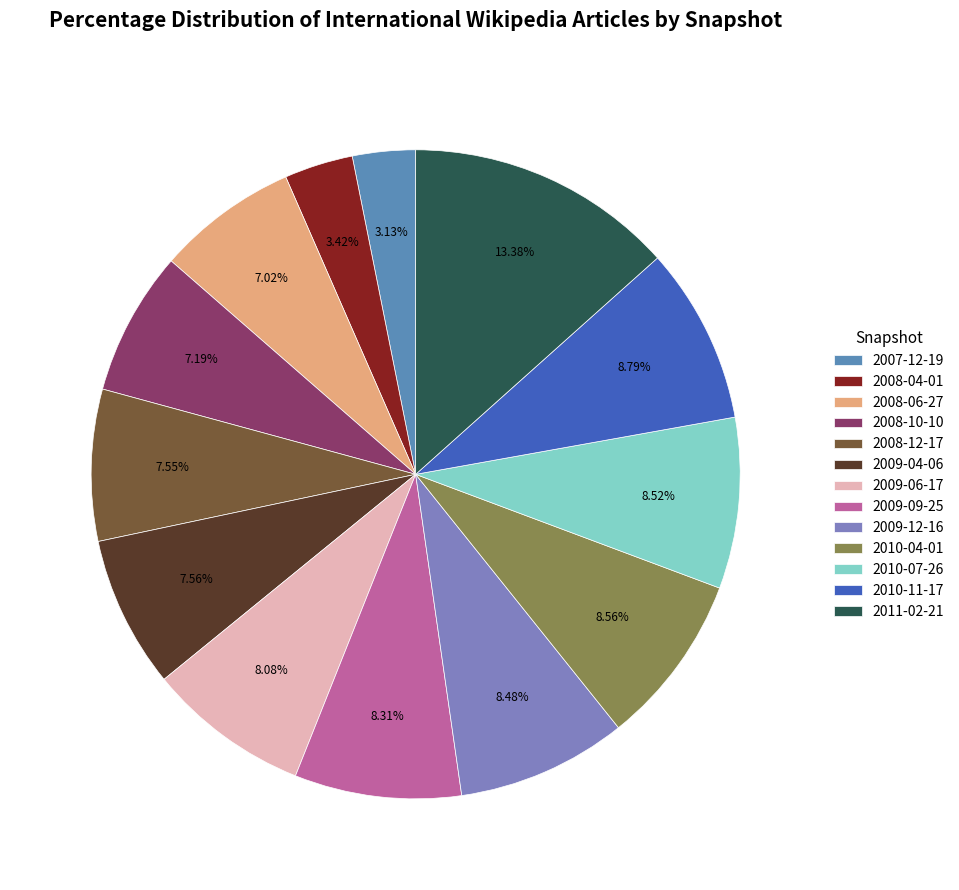

The 2007-12-19 slice represents 3% of the pie. True or false?

True